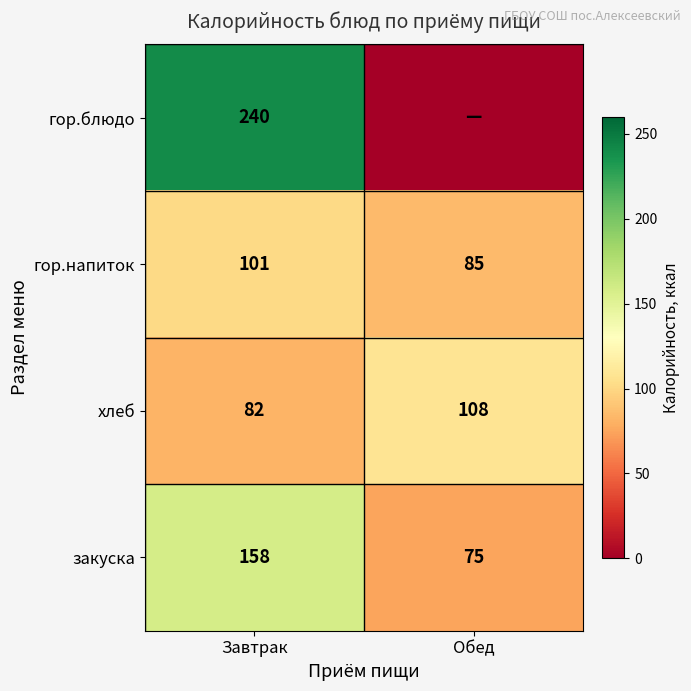

Which category has the highest value in the хлеб series?

Обед